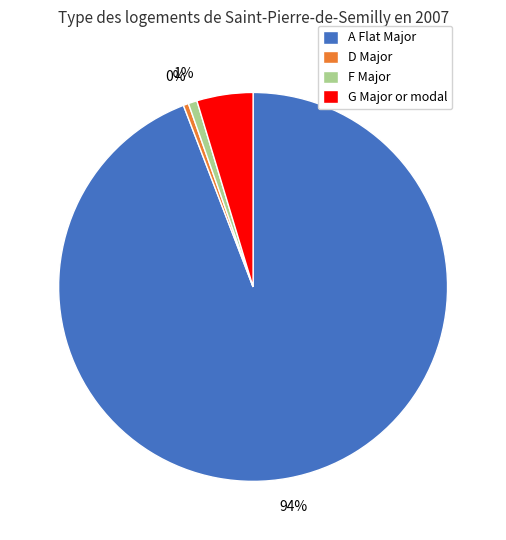

Between G Major or modal and A Flat Major, which is larger?

A Flat Major